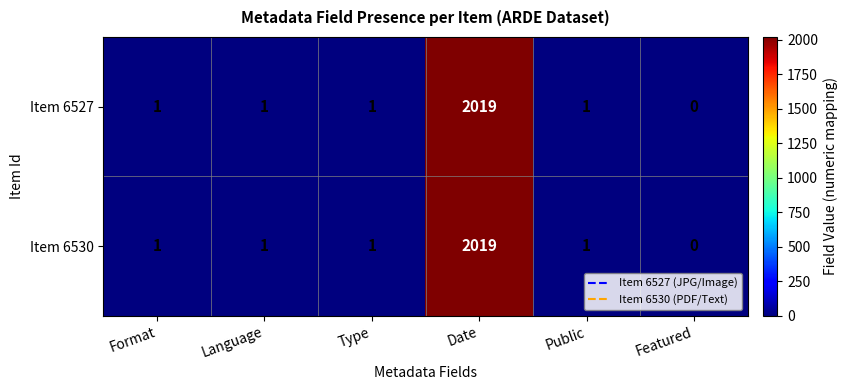

At which category is the sum across all series the highest?

Date